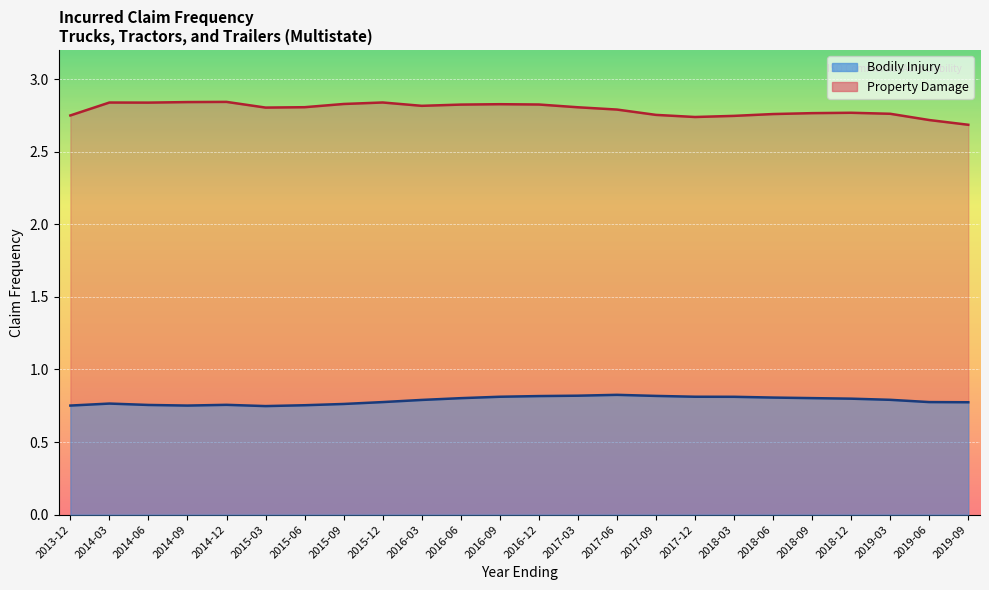

Which series has the largest total across all categories?

Property Damage